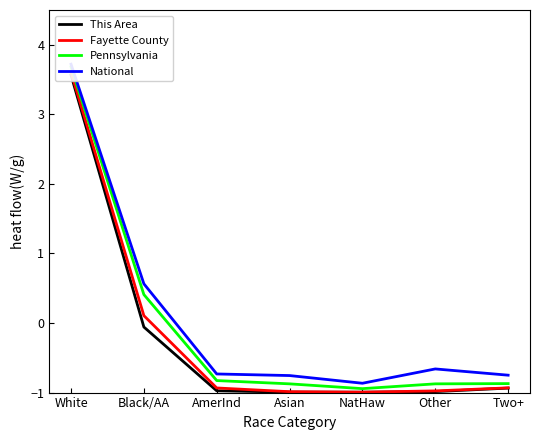

What is the difference between the maximum and minimum values in the Pennsylvania series?

4.6